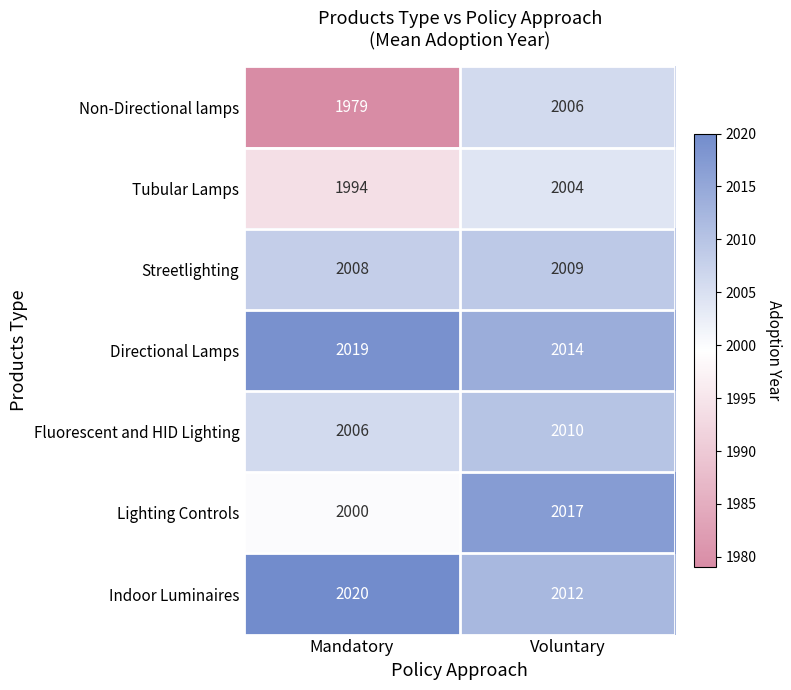

What is the minimum value shown in the chart?

1979